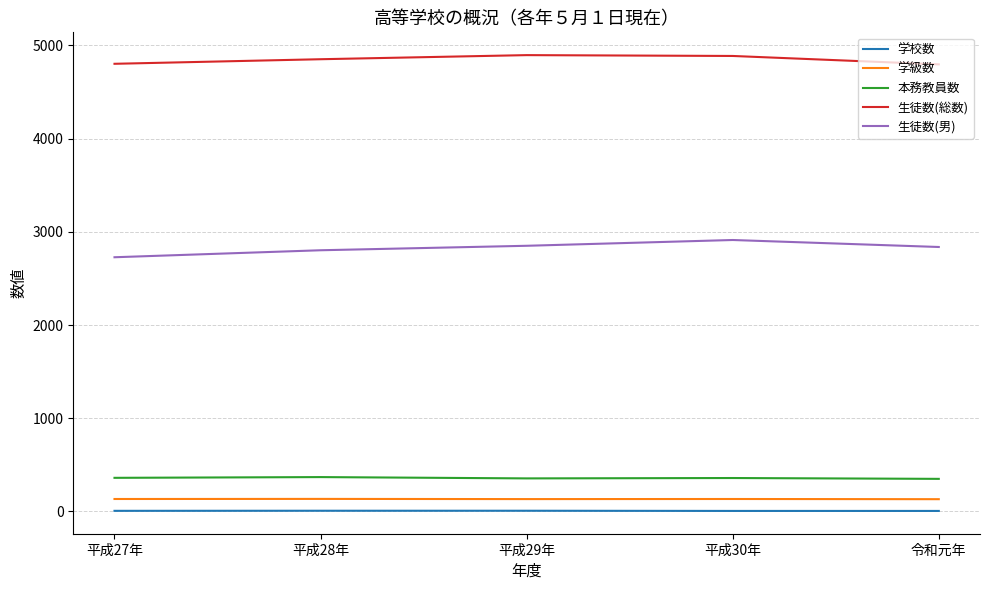

What is the difference between the maximum and minimum values in the 生徒数(男) series?

185